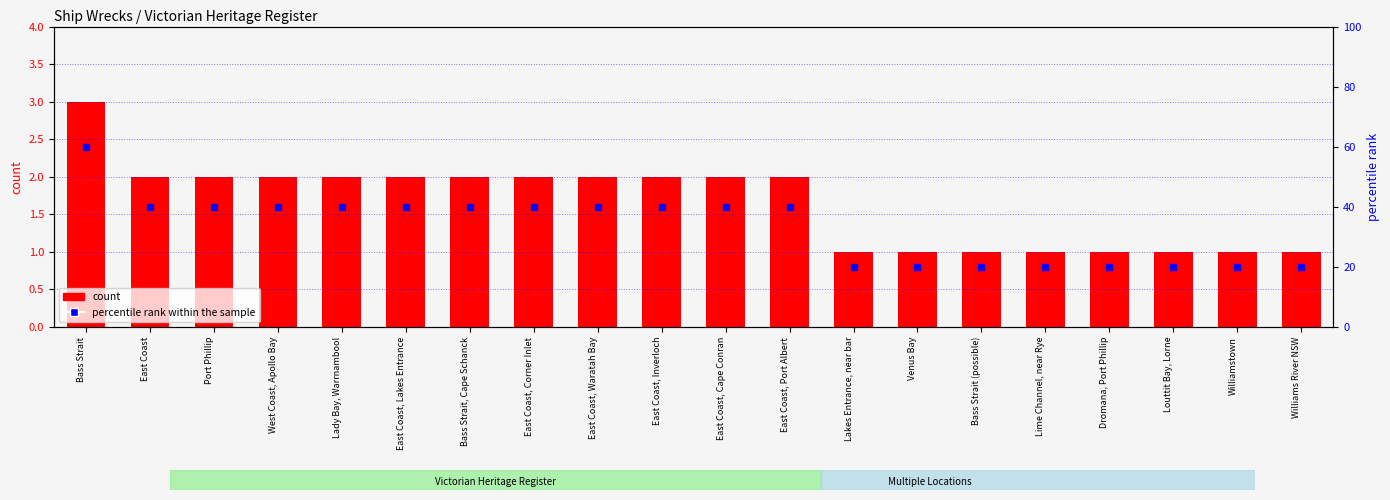

Which series contains the lowest Y value?

count